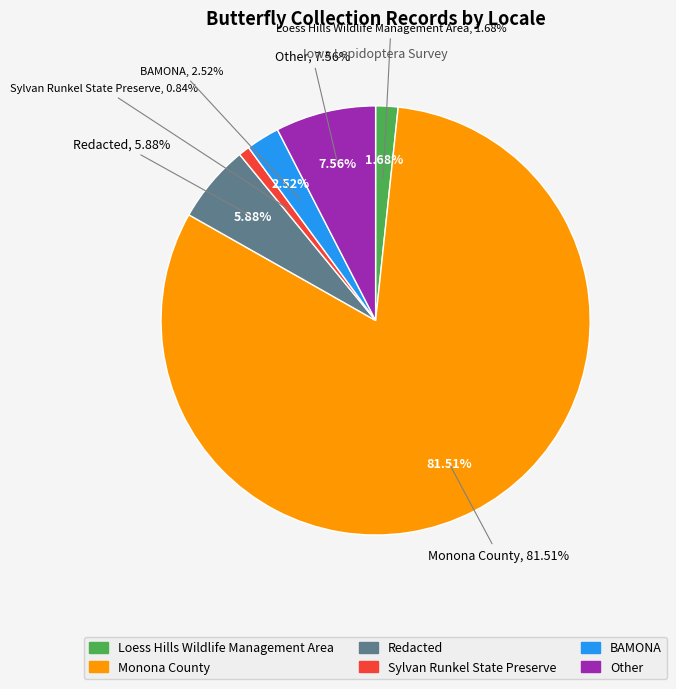

Which category has the biggest portion of the pie?

Monona County